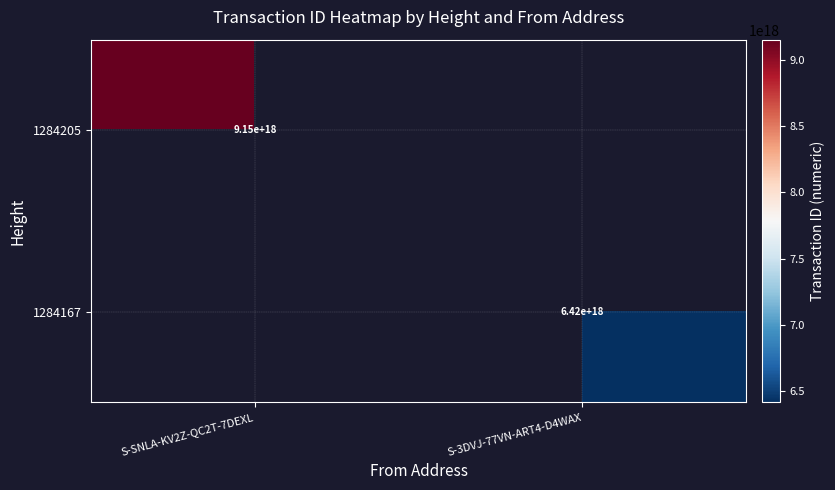

What is the sum of all 1284205 values?

9151191928013541376